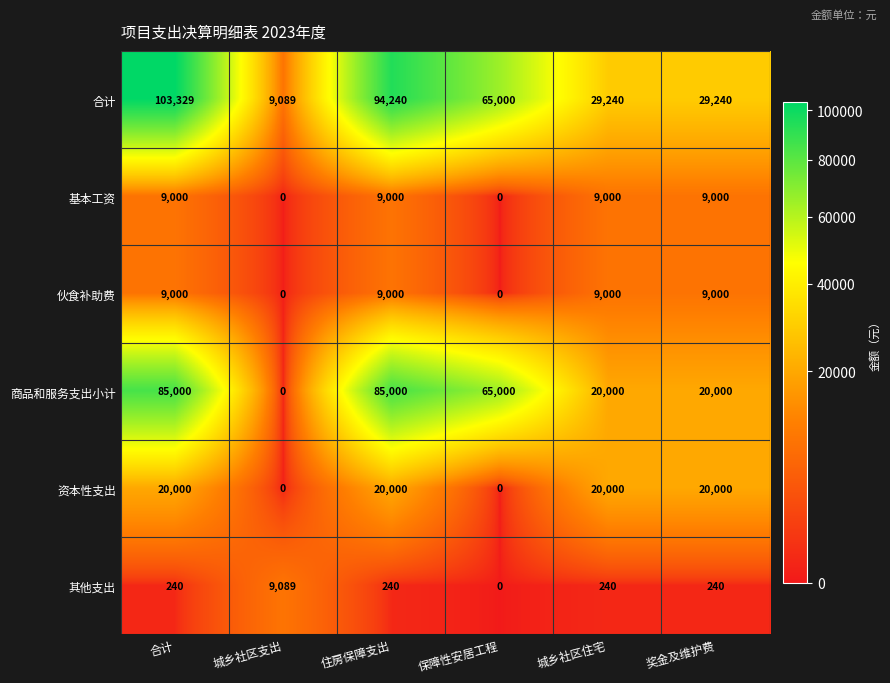

At which category does the chart reach its peak across all series?

合计